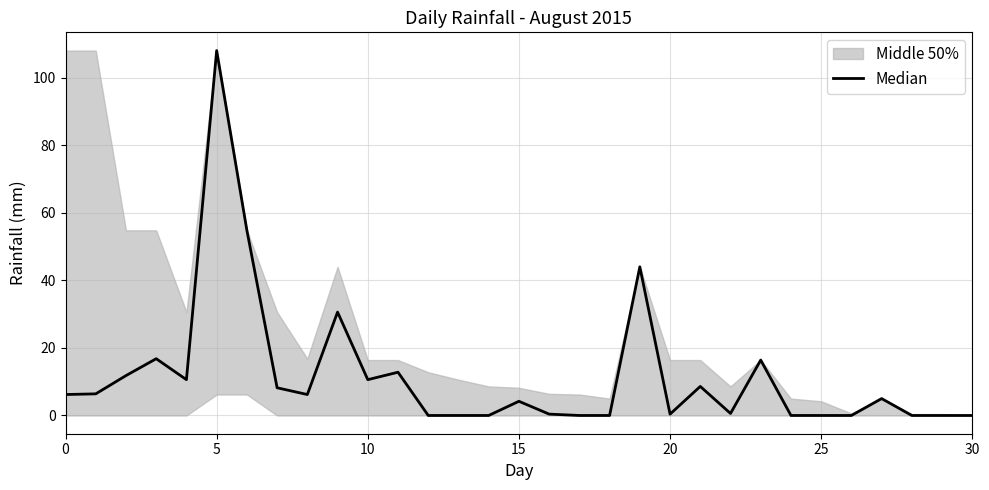

How many lines are shown in the chart?

1